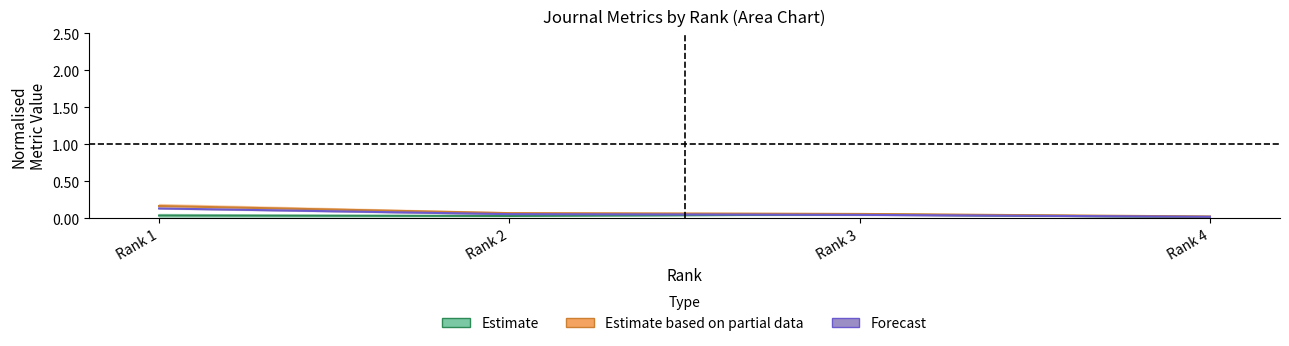

True or false: H index and Total Docs. (3years) intersect in this chart.

False